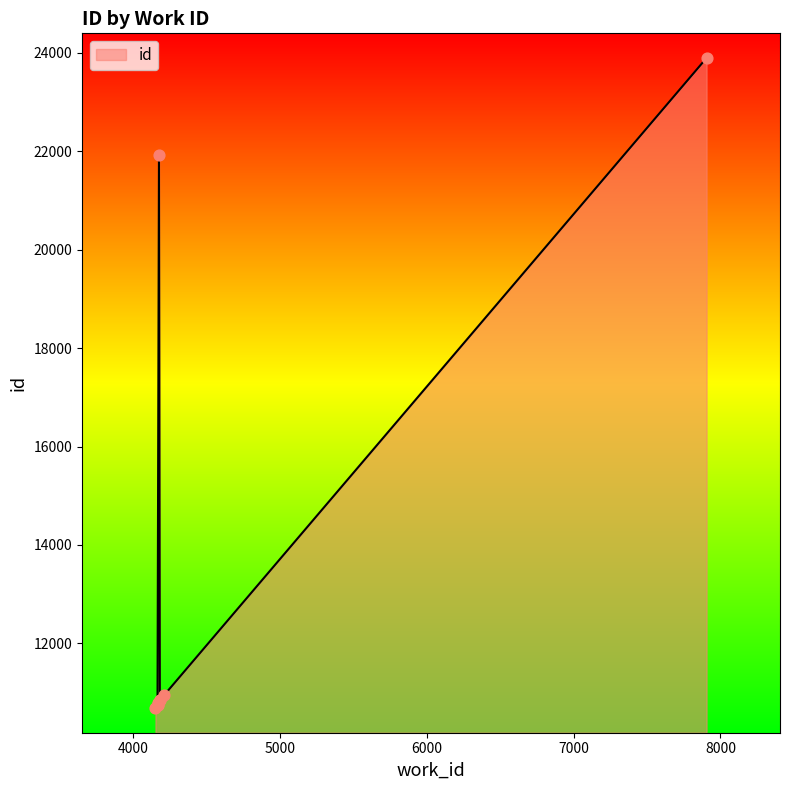

What is the change in value from 4167 to 4183?

+106